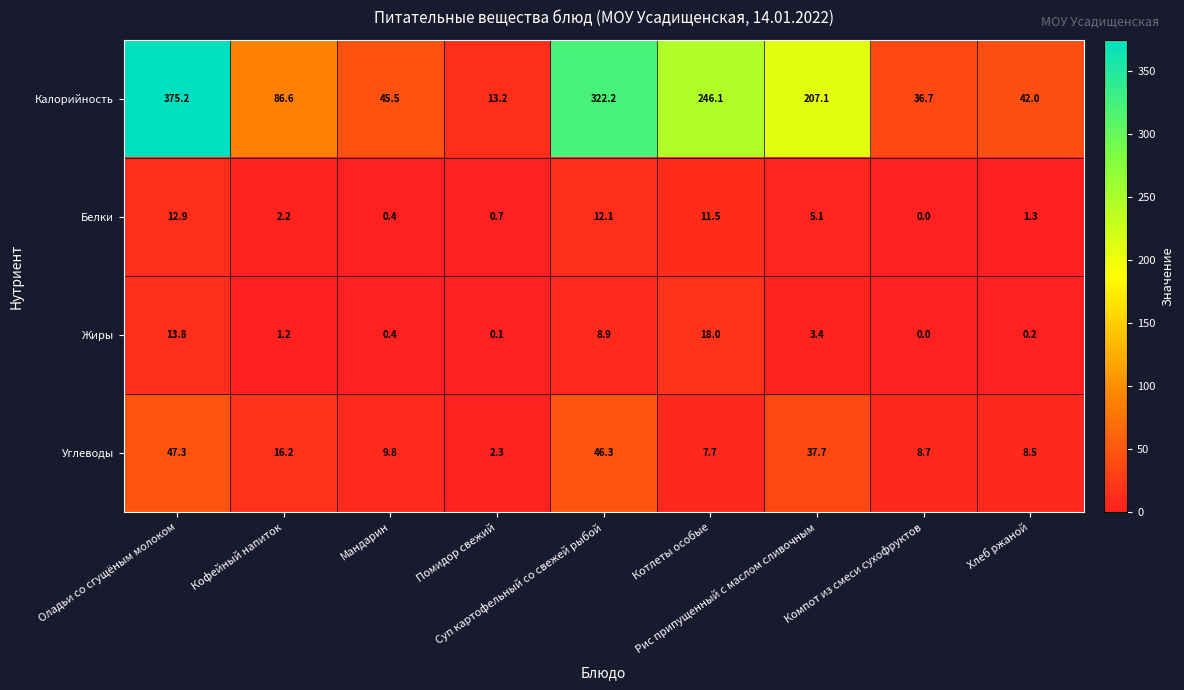

What is the greatest value displayed?

375.2